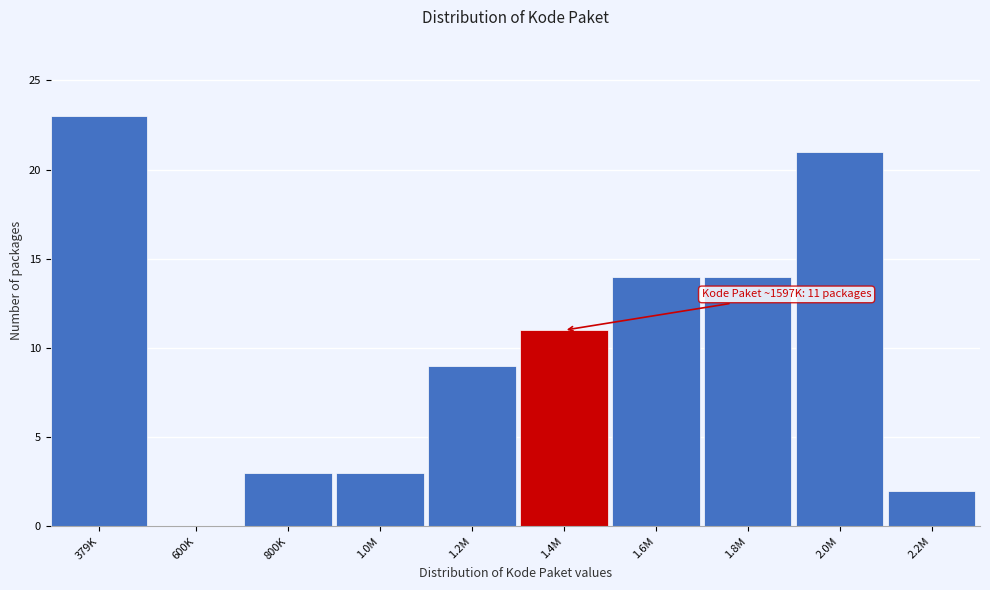

Reading right to left, transcribe all the data shown in this chart.

2.2M=2	2.0M=21	1.8M=14	1.6M=14	1.4M=11	1.2M=9	1.0M=3	800K=3	600K=0	379K=23